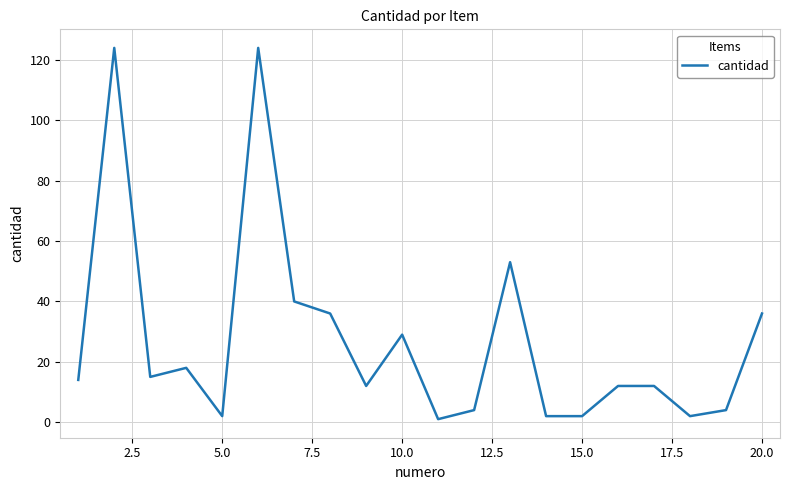

What is the greatest value displayed?

124